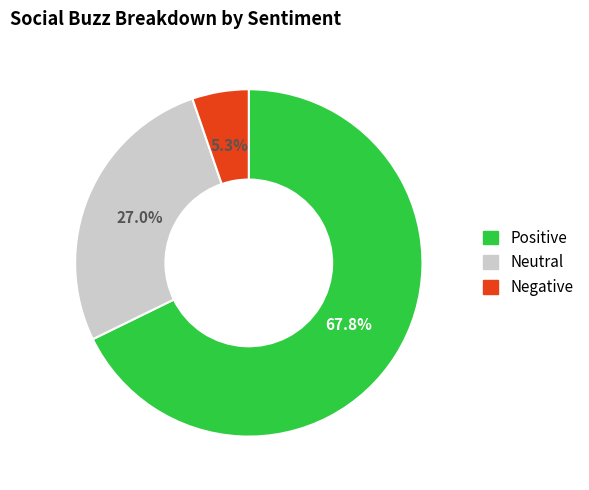

Does any single category account for the majority?

Yes